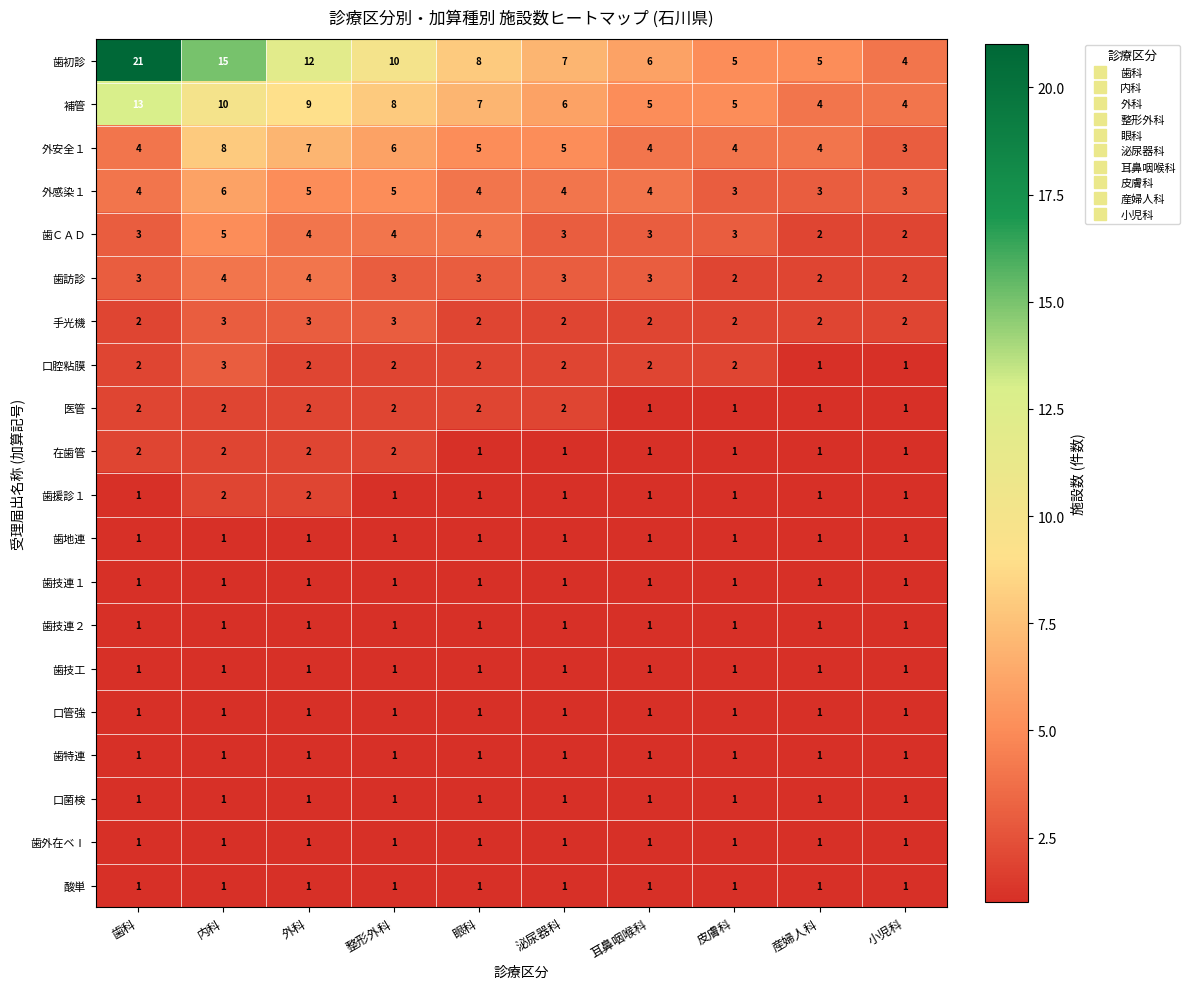

True or false: 歯訪診 has a value of 5 at 泌尿器科.

False